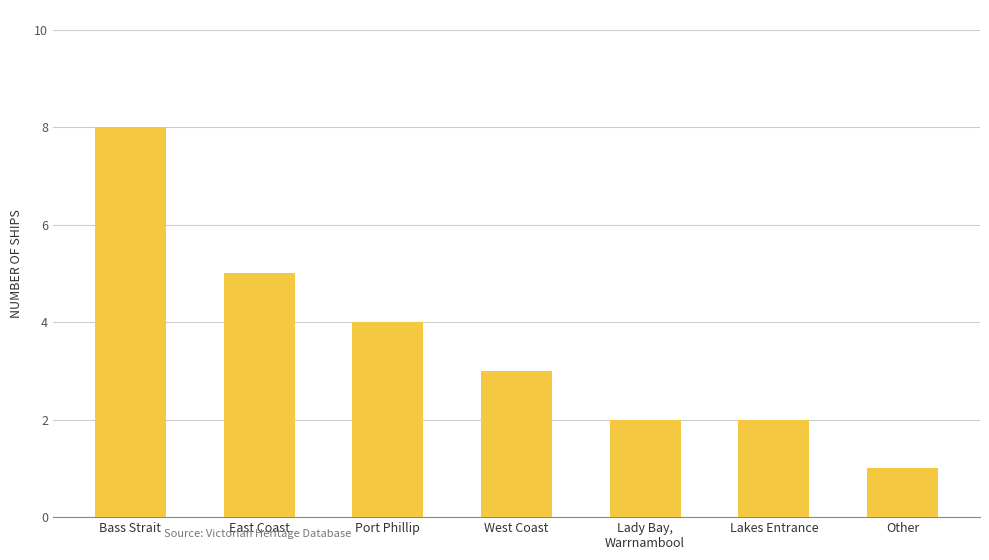

Which has a higher value, Bass Strait or Port Phillip?

Bass Strait